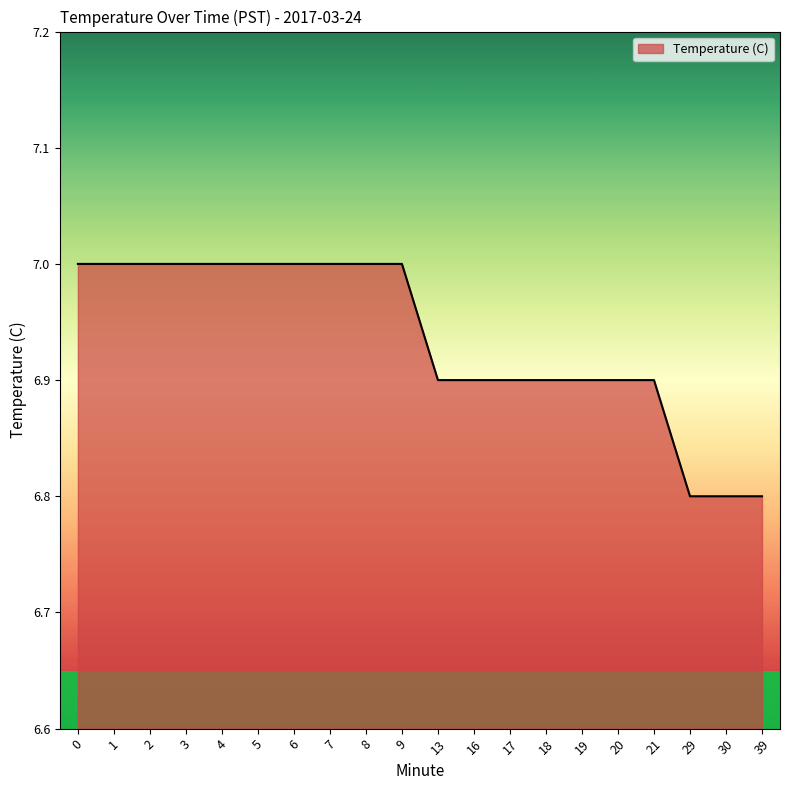

What is the change in value from 3 to 13?

-0.1